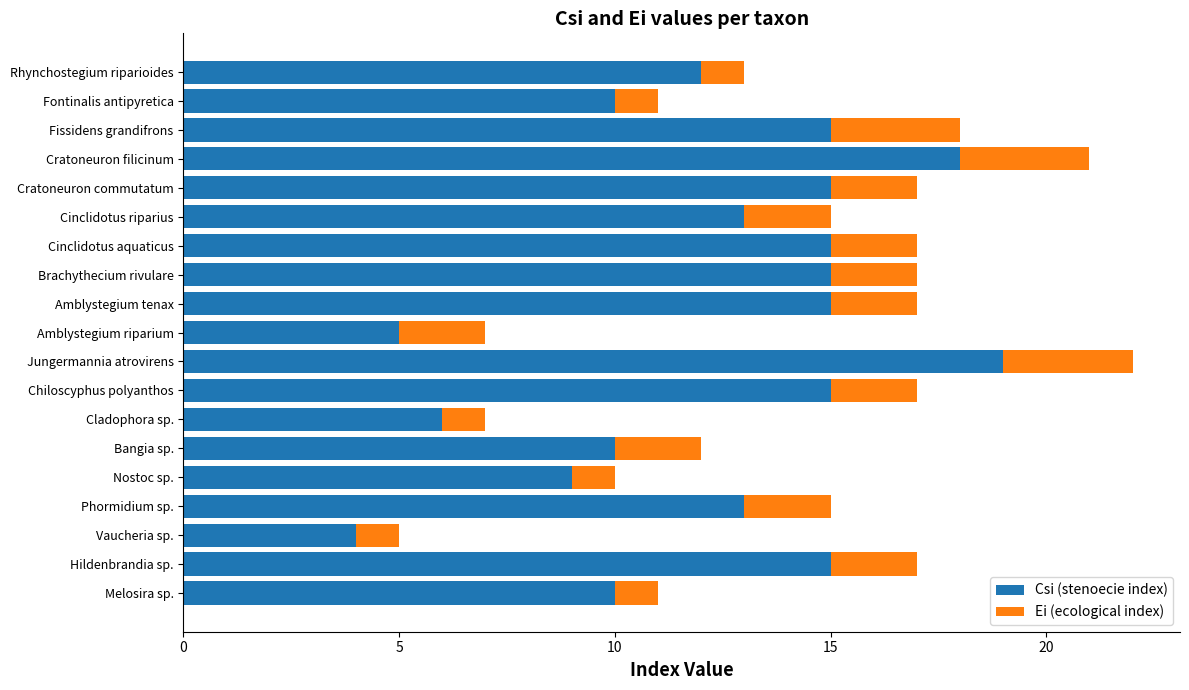

What is the average value of the Csi (stenoecie index) series?

12